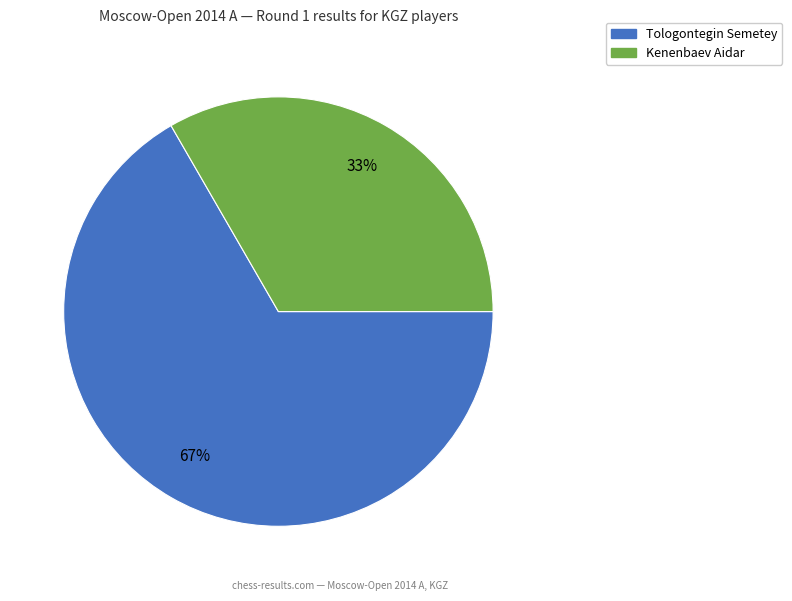

Is there a majority slice in this chart?

Yes